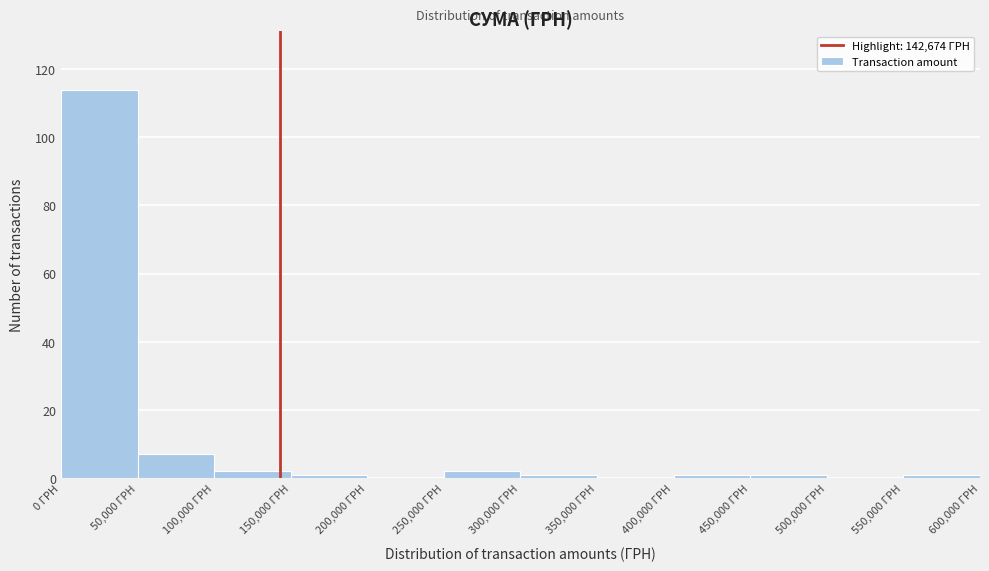

Reading left to right, transcribe this chart: for each bar, give the range it covers on the x-axis and its height. The values are not printed on the chart, so give them approximately, as read against the axis.

0 to 50000: 114
50000 to 100000: 8
100000 to 150000: 2
150000 to 200000: under 2
200000 to 250000: 0
250000 to 300000: 2
300000 to 350000: under 2
350000 to 400000: 0
400000 to 450000: under 2
450000 to 500000: under 2
500000 to 550000: 0
550000 to 600000: under 2